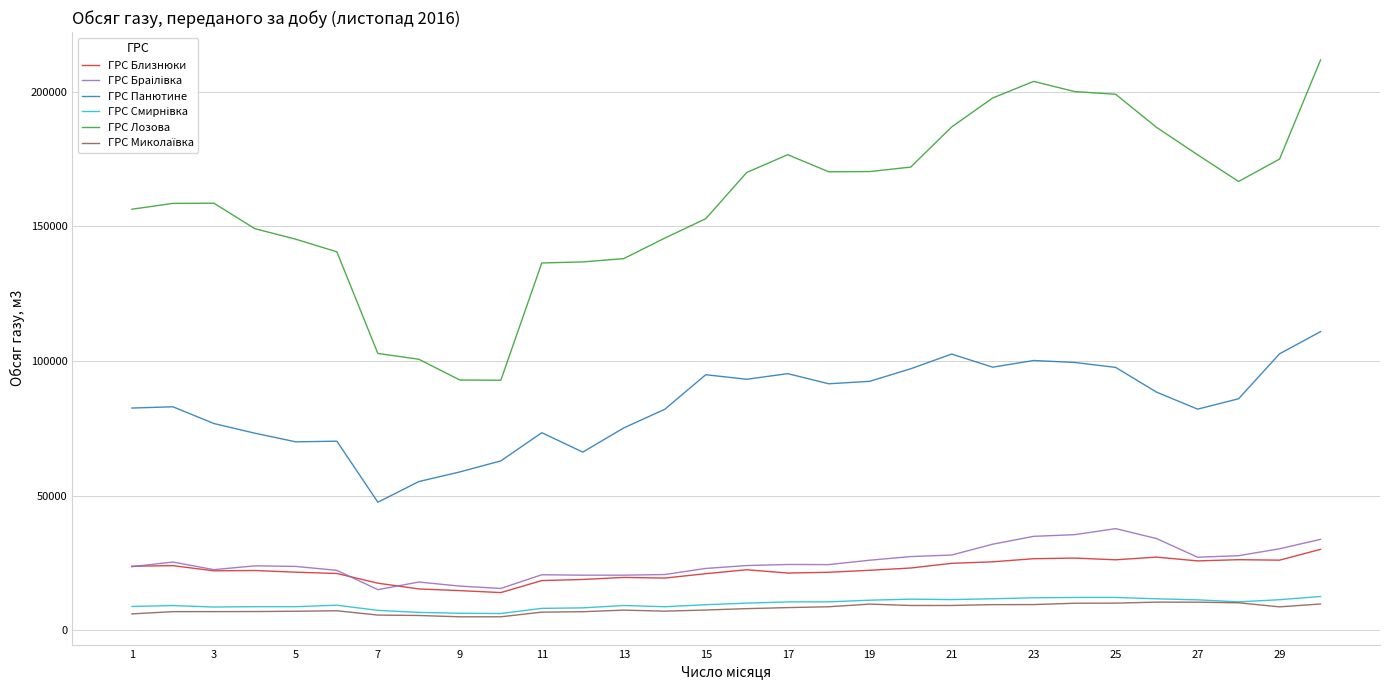

What is the smallest value displayed?

4952.6